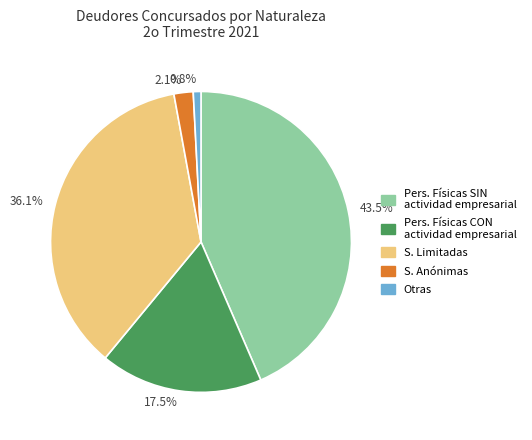

Which category has the biggest portion of the pie?

43.5%